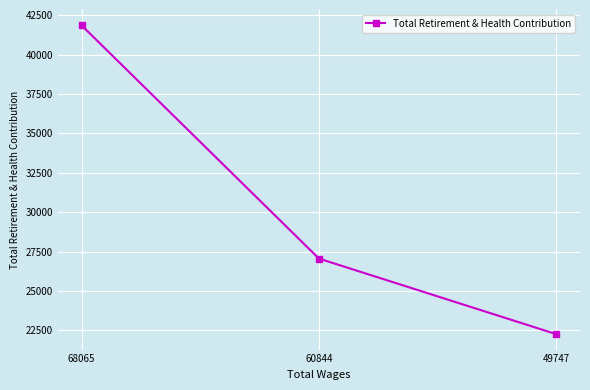

Which has a higher value, 60844 or 49747?

60844